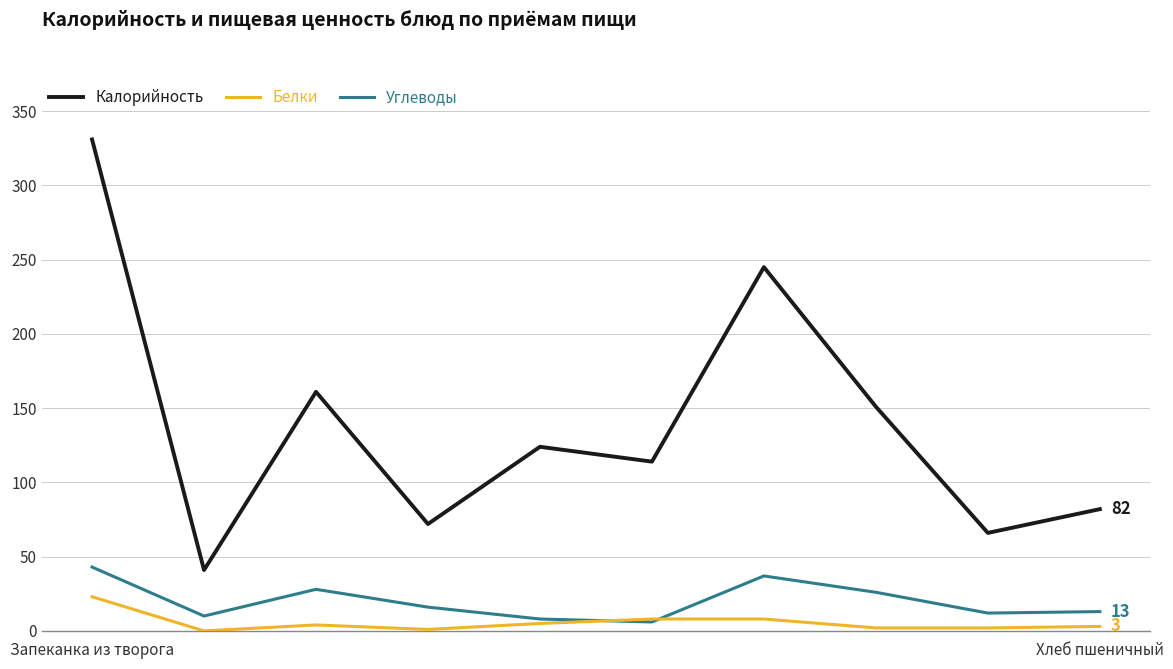

Does the chart display data point markers on the line(s)?

No